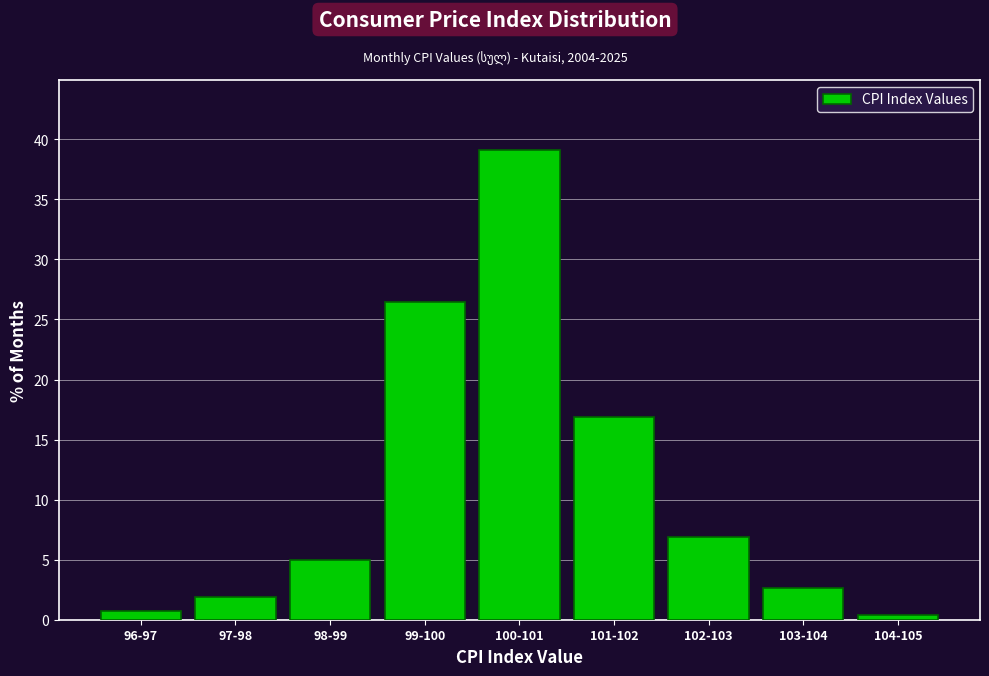

Reading left to right, transcribe all the data shown in this chart.

96-97=0.8	97-98=1.9	98-99=5.0	99-100=26.4	100-101=39.1	101-102=16.9	102-103=6.9	103-104=2.7	104-105=0.4